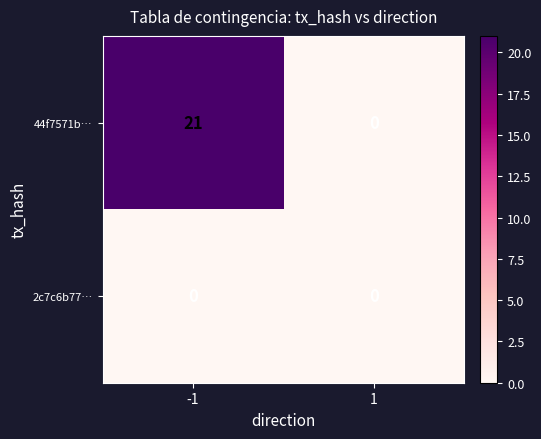

Reading right to left, extract all data points from this chart.

44f7571b…: 0	21
2c7c6b77…: 0	0